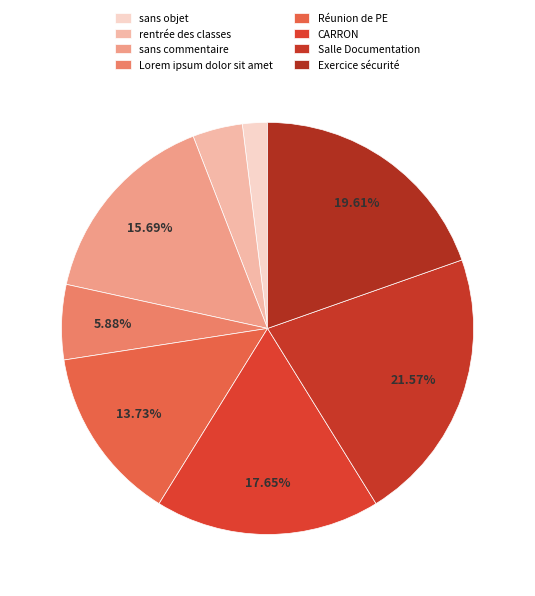

To the nearest percent, what is the combined percentage of rentrée des classes and Réunion de PE?

18%